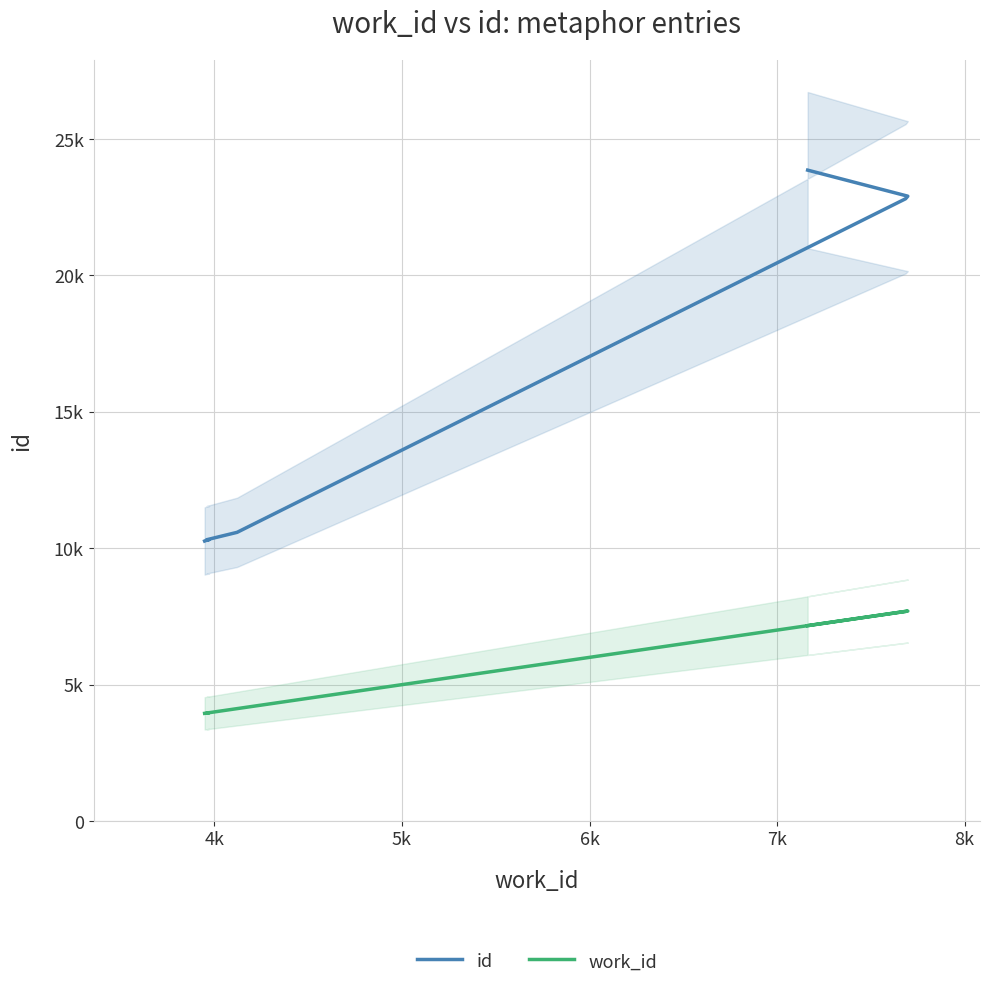

How many lines are shown in the chart?

2